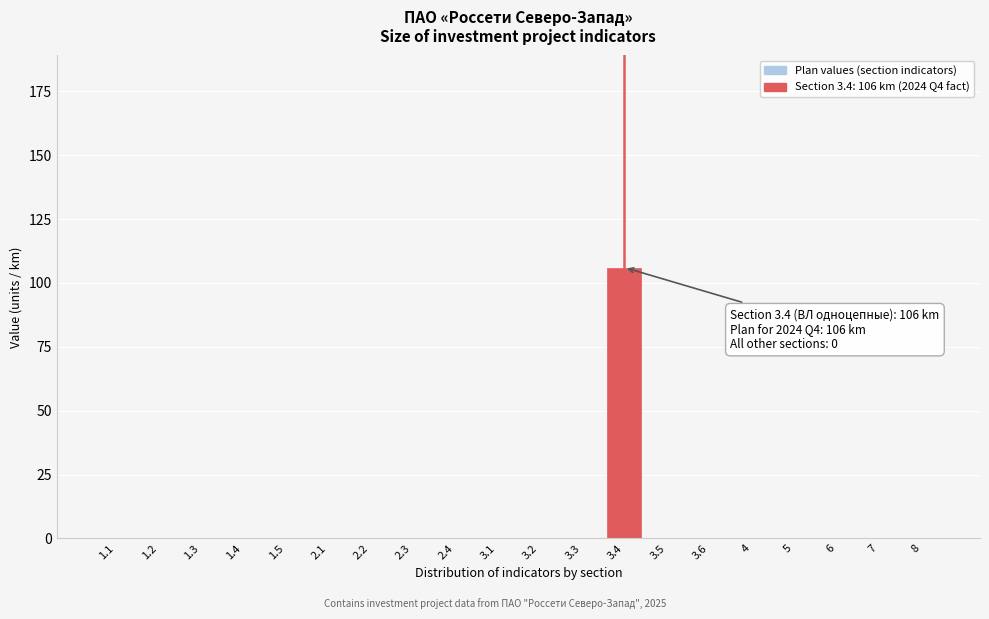

Reading left to right, what are all the values shown in this chart?

1.1=0	1.2=0	1.3=0	1.4=0	1.5=0	2.1=0	2.2=0	2.3=0	2.4=0	3.1=0	3.2=0	3.3=0	3.4=106	3.5=0	3.6=0	4=0	5=0	6=0	7=0	8=0